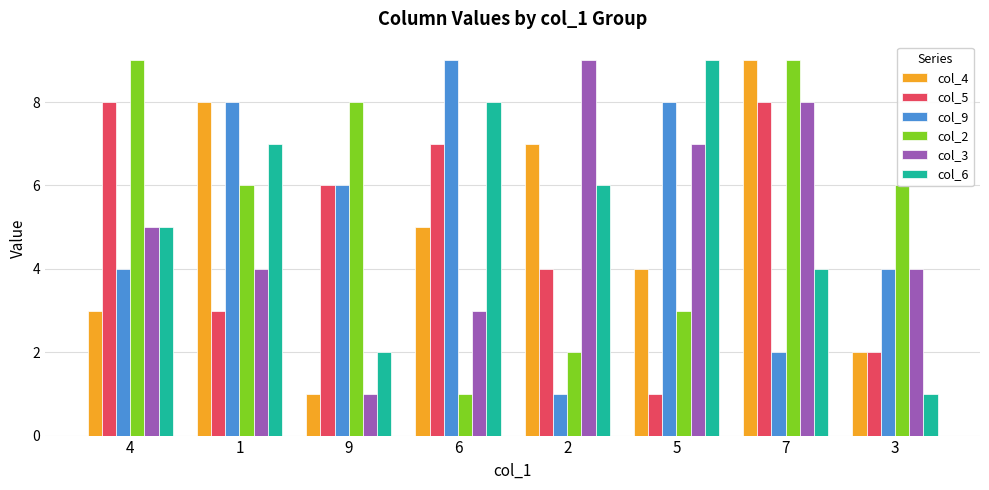

At which category is the sum across all series the highest?

7